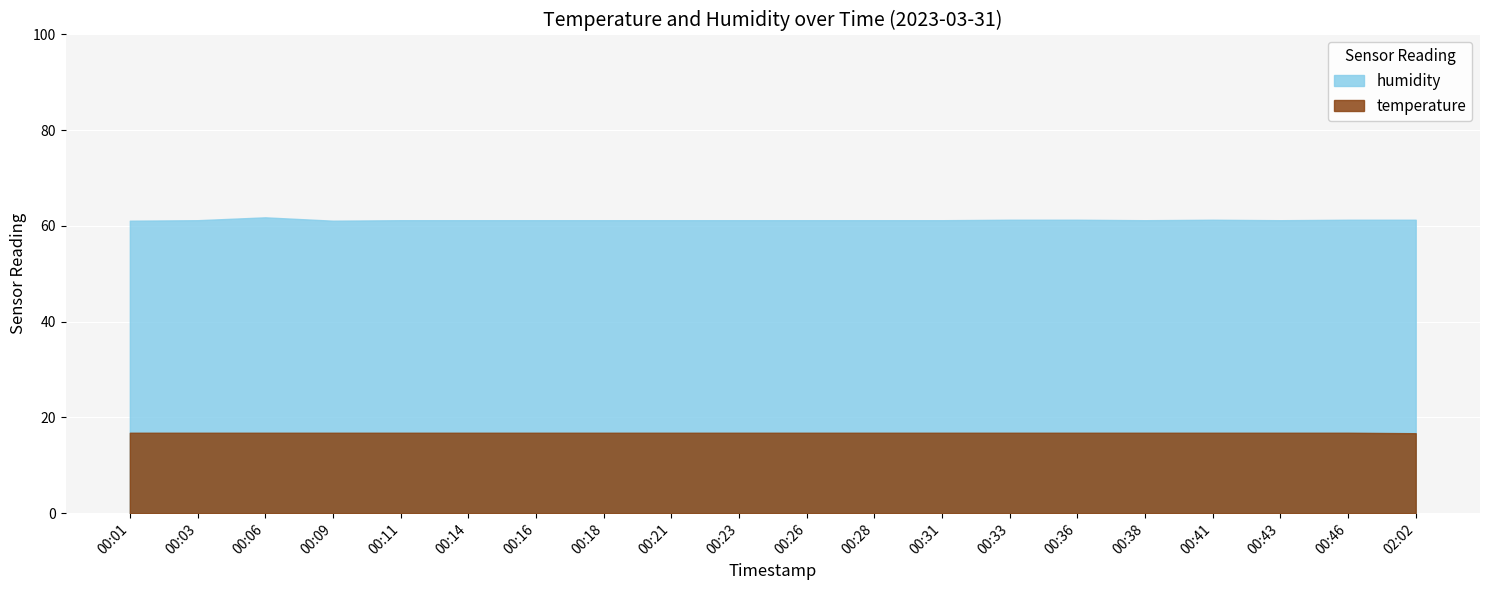

What are all the series names shown in the legend?

humidity, temperature